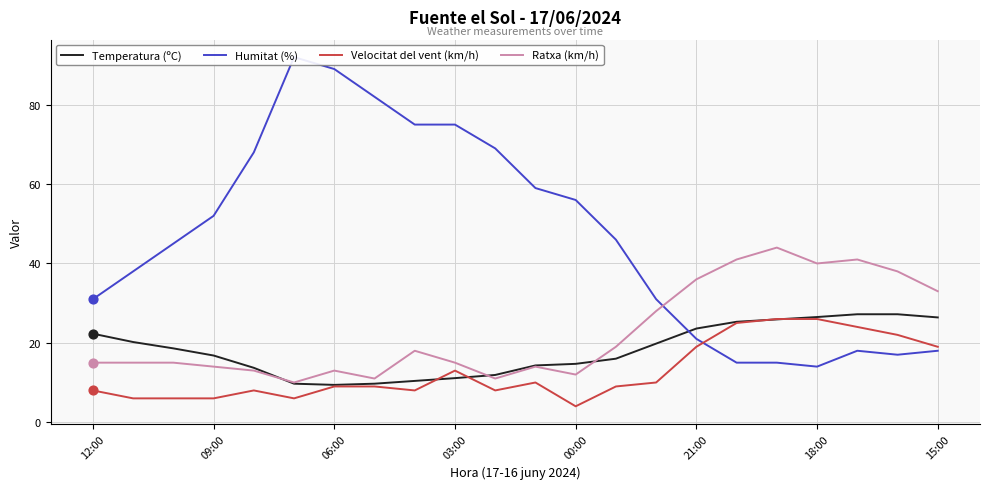

What are all the series names shown in the legend?

Temperatura (ºC), Humitat (%), Velocitat del vent (km/h), Ratxa (km/h)